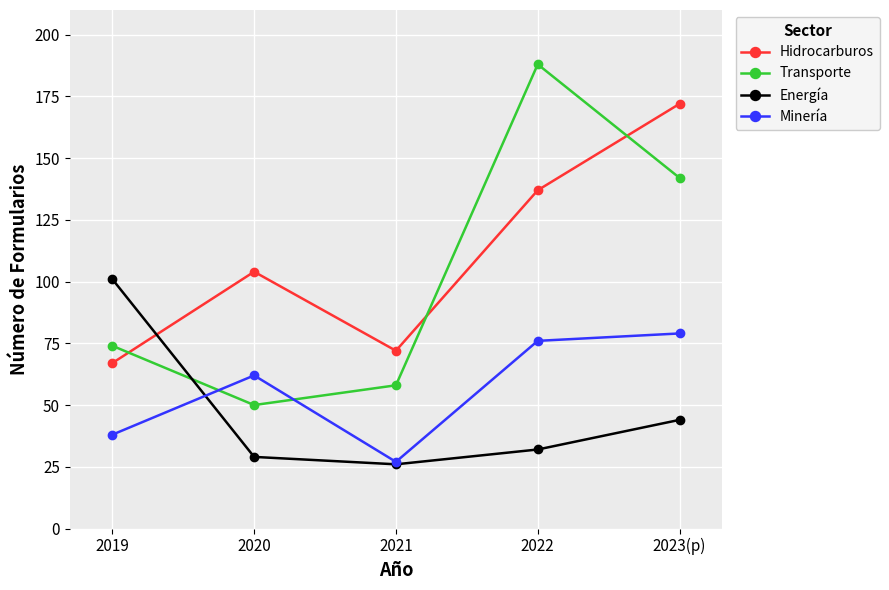

True or false: Energía and Minería intersect in this chart.

True